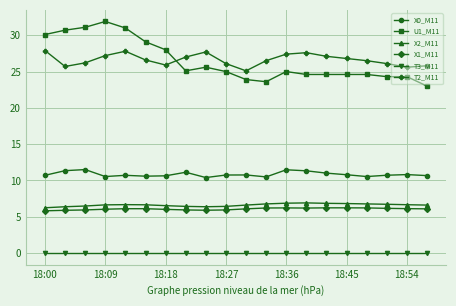

What is the value of the X0_M11 point at the 13th from the left?

11.5